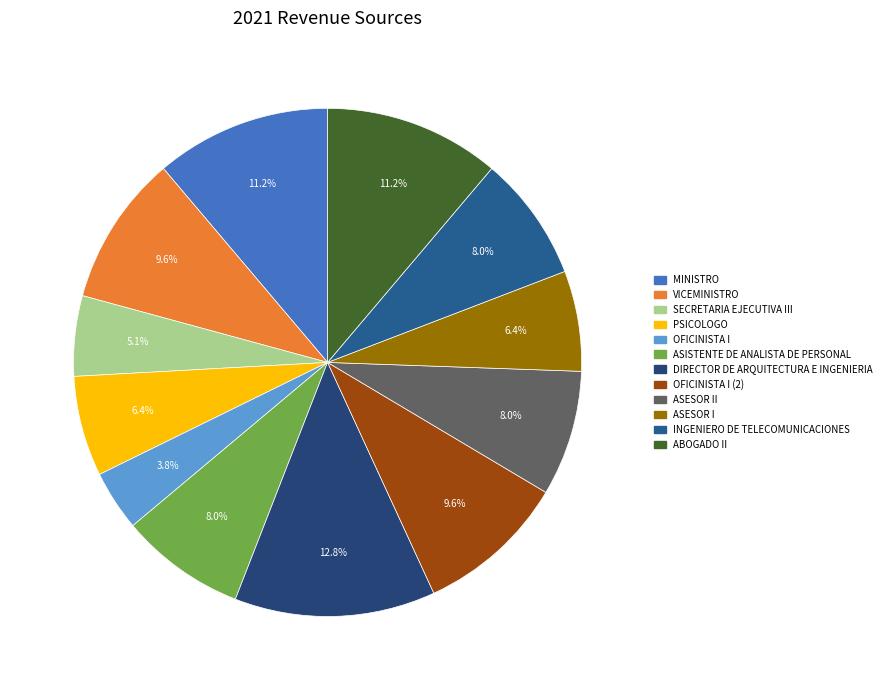

Is there any slice that represents more than half of the pie?

No